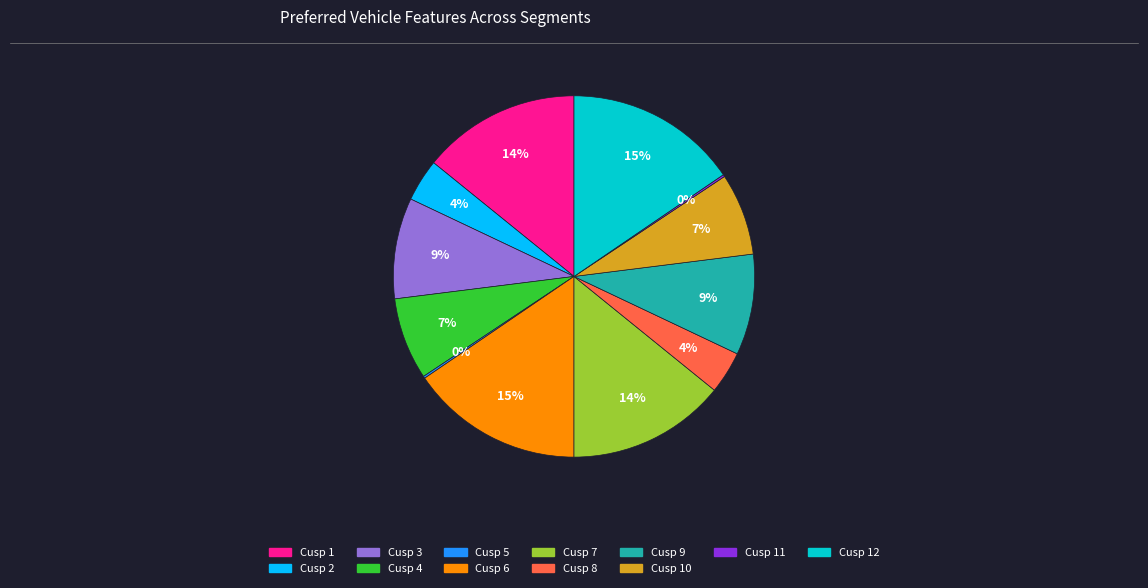

Is there any slice that represents more than half of the pie?

No